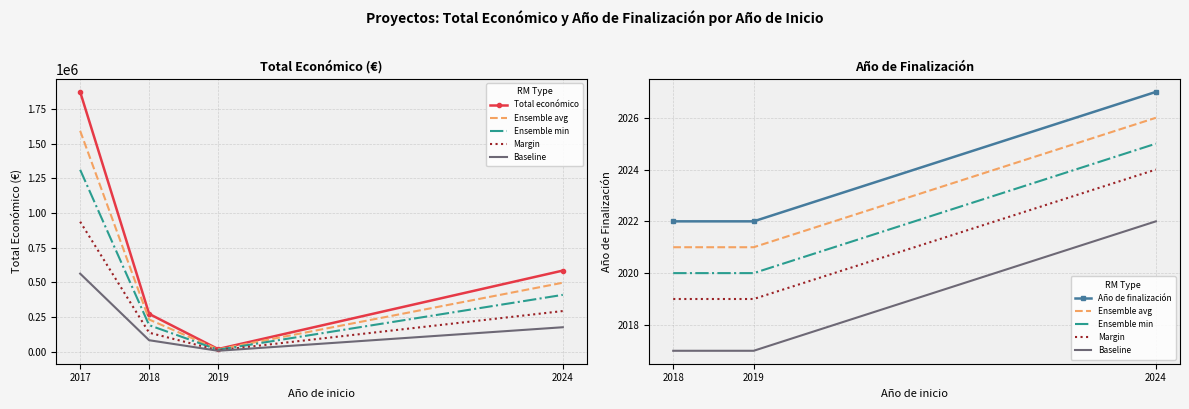

Between 2017 and 2018, which series saw the biggest shift?

Total económico